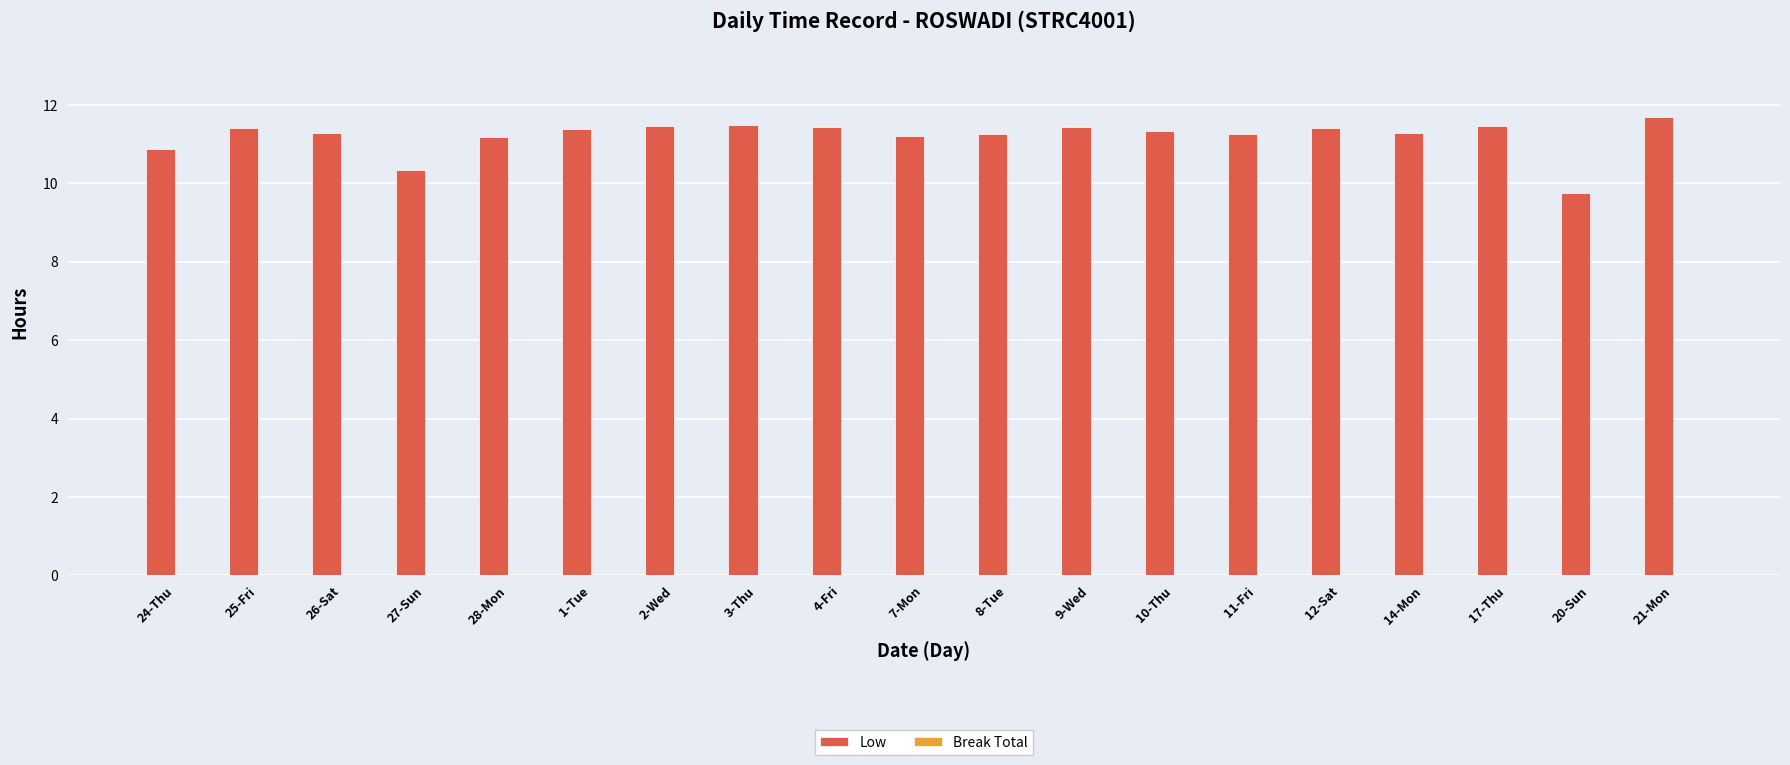

At which category does the chart reach its minimum across all series?

20-Sun